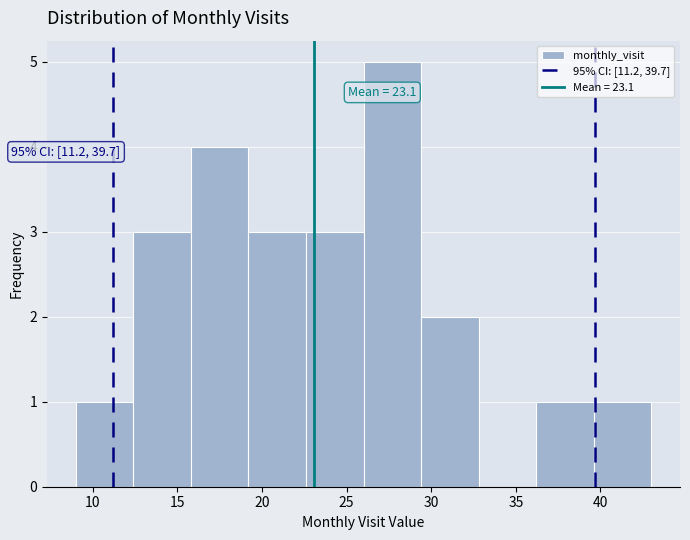

Which range on the x-axis has the tallest bar?

26.0 to 29.4